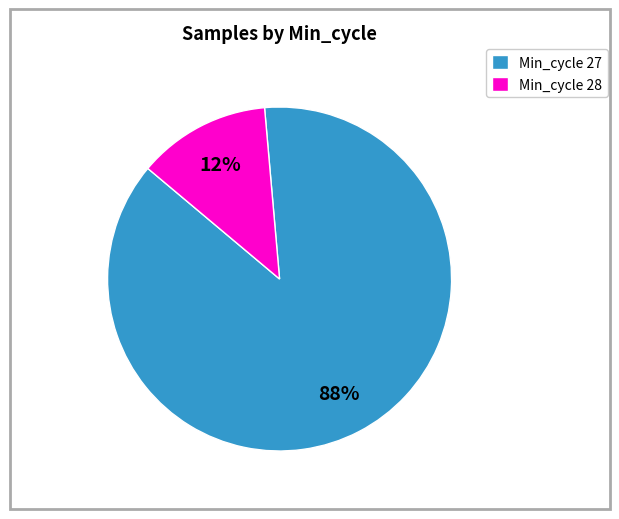

Which has a higher value, Min_cycle 27 or Min_cycle 28?

Min_cycle 27